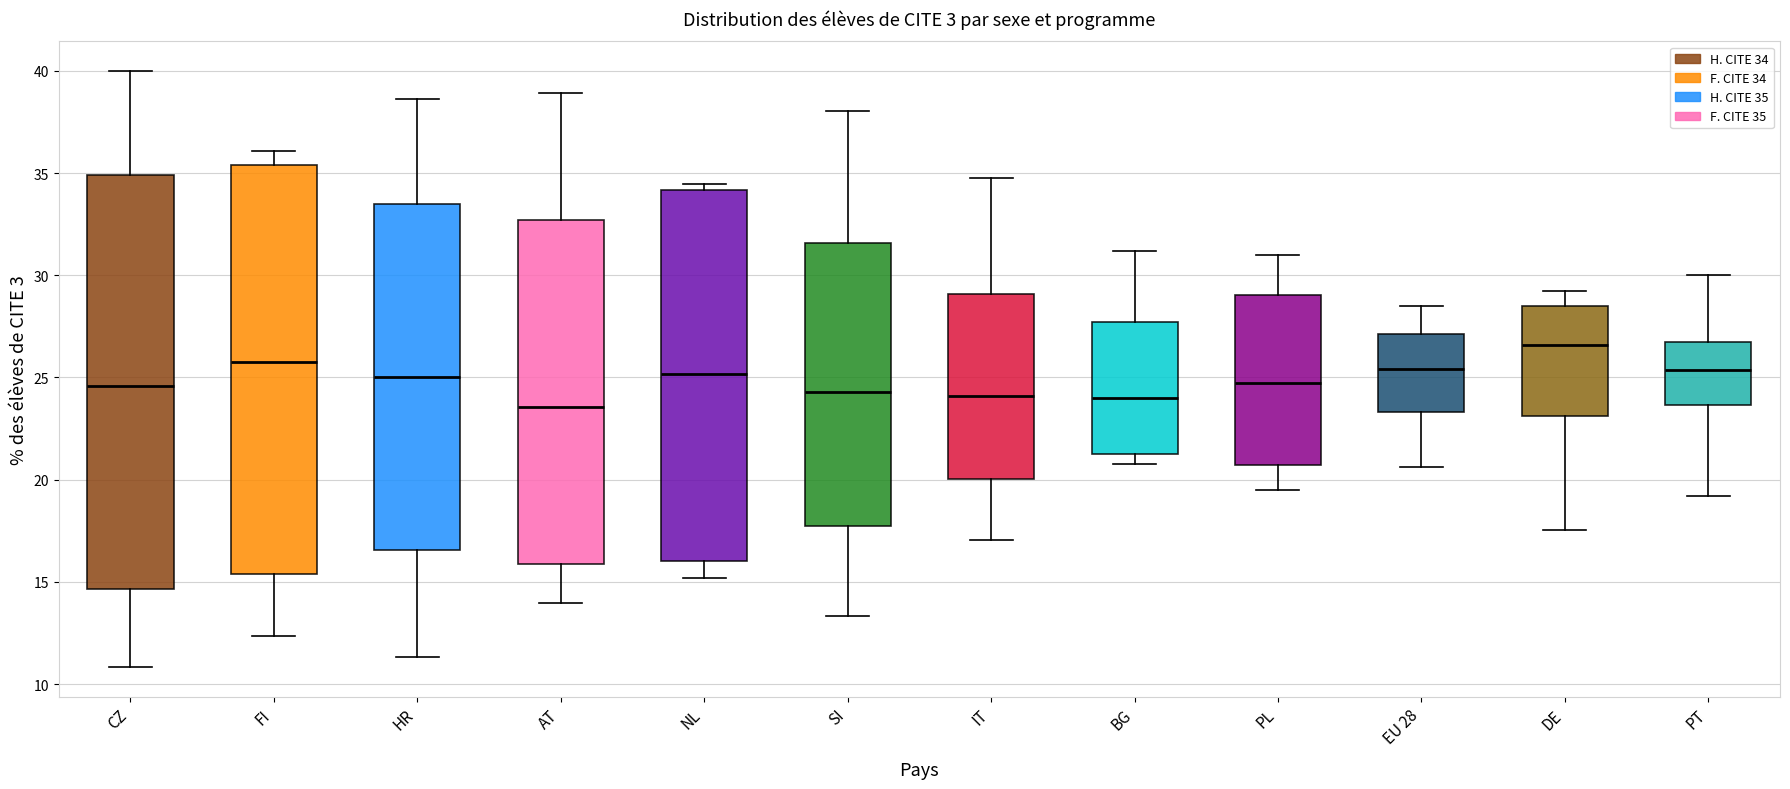

Where is the lower edge of the box for SI on the y-axis? The values are not printed on the chart, so give them approximately, as read against the axis.

17.5